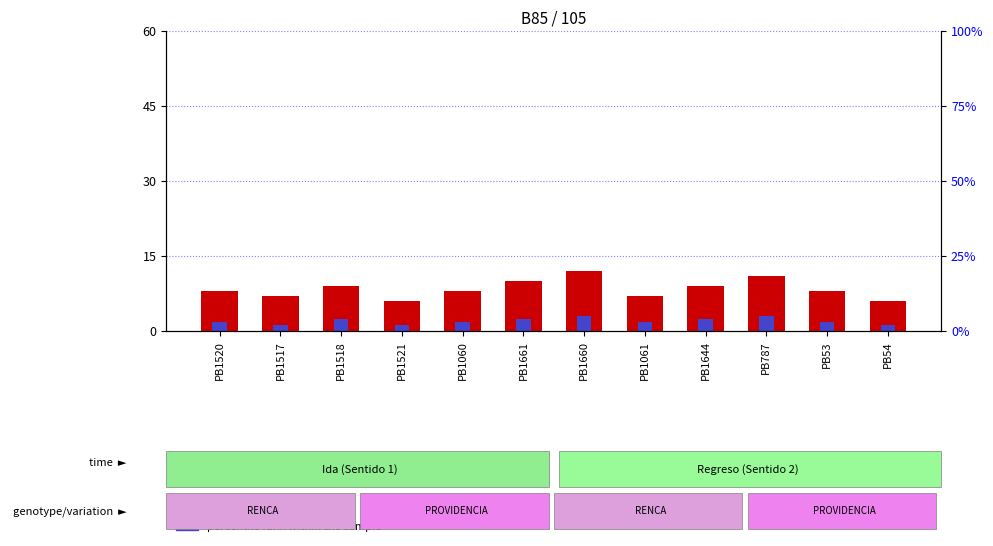

What value does the percentile rank within the sample series have at PB1061?

1.8